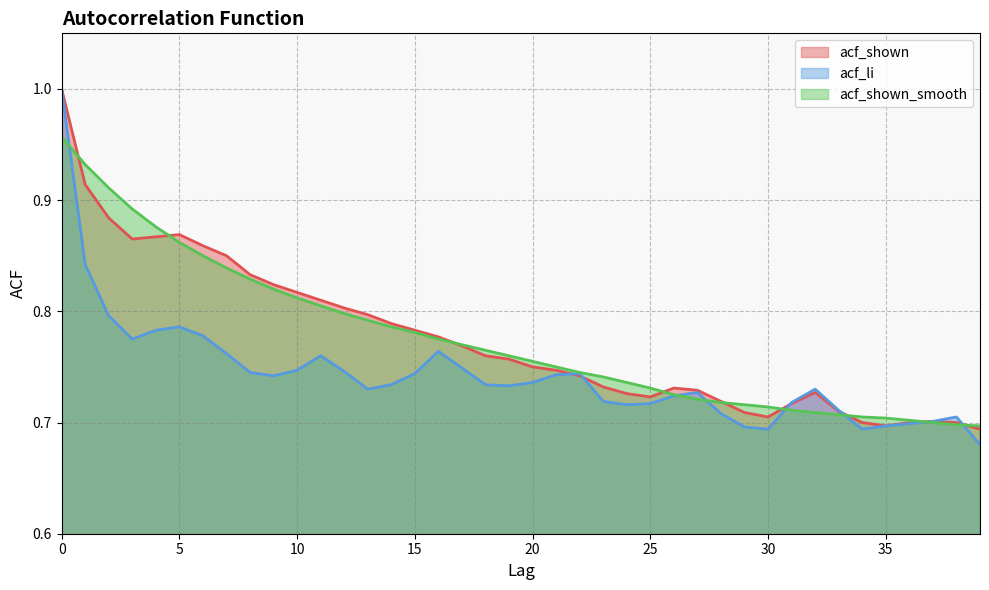

What value does the acf_shown_smooth series have at 34?

0.7